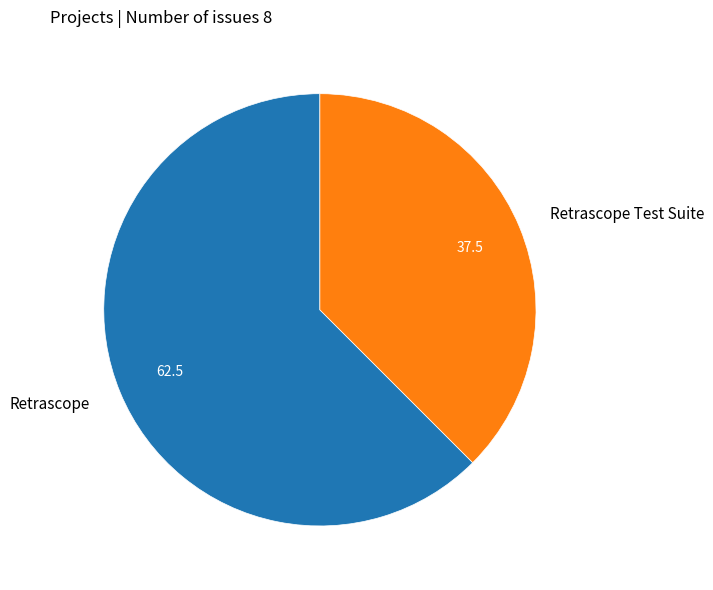

Is the sum of Retrascope Test Suite and Retrascope greater than half?

Yes